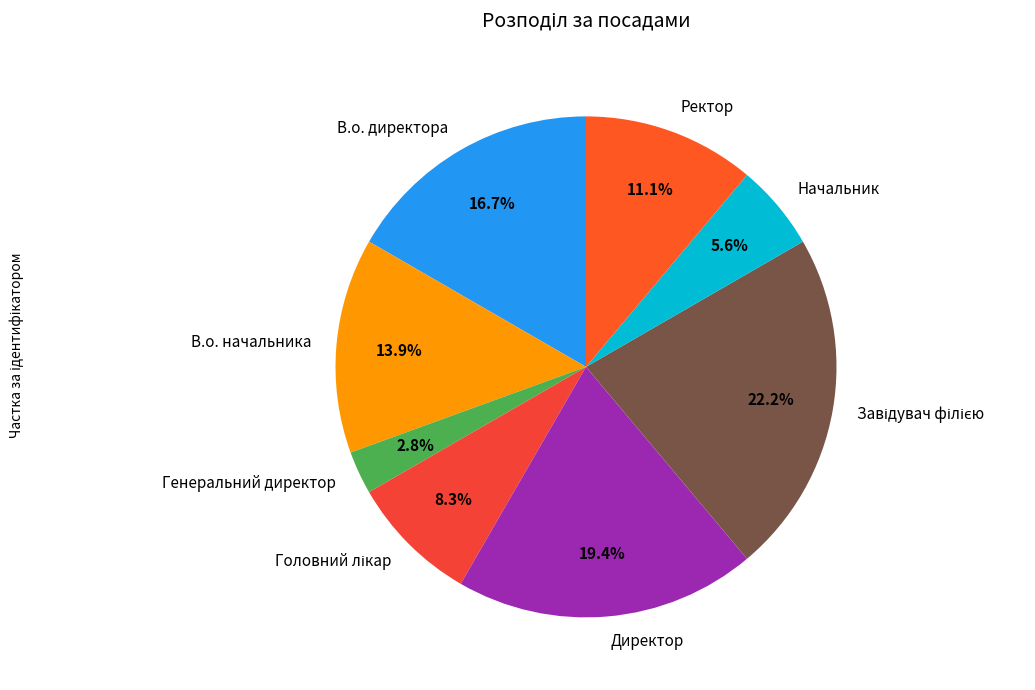

Which slice is the smallest?

Генеральний директор